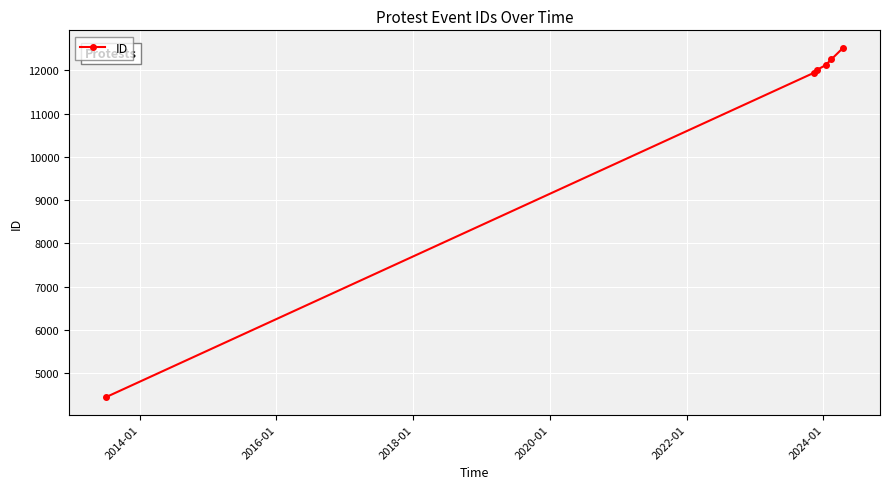

What is the greatest value displayed?

12524